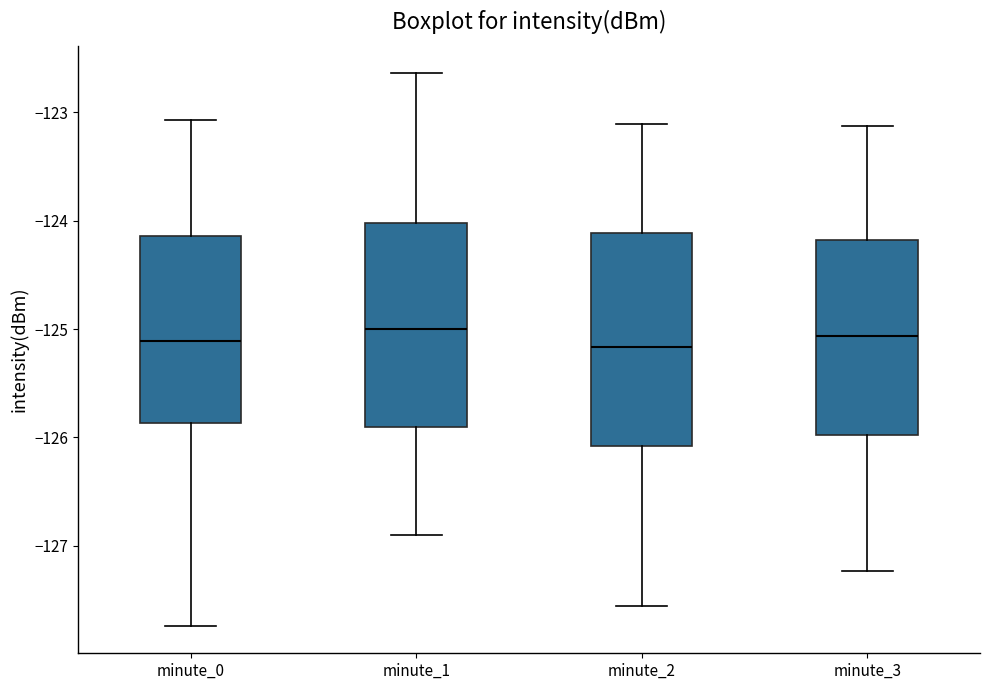

Where does the median line of the box for minute_1 sit on the y-axis? The values are not printed on the chart, so give them approximately, as read against the axis.

-125.0